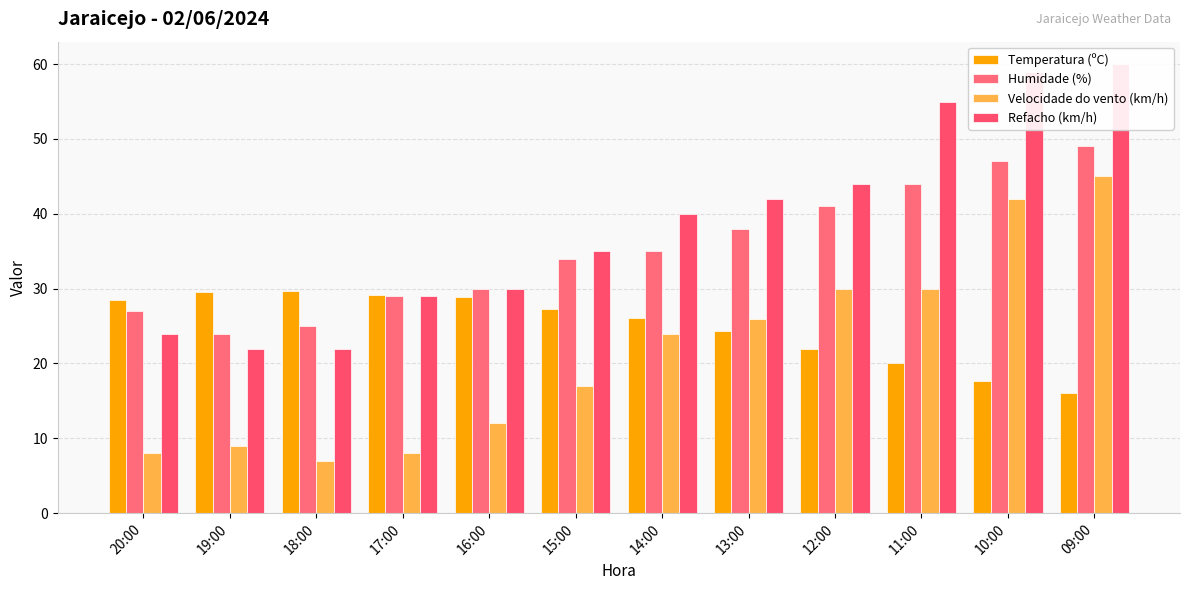

How many bars are there in total?

48